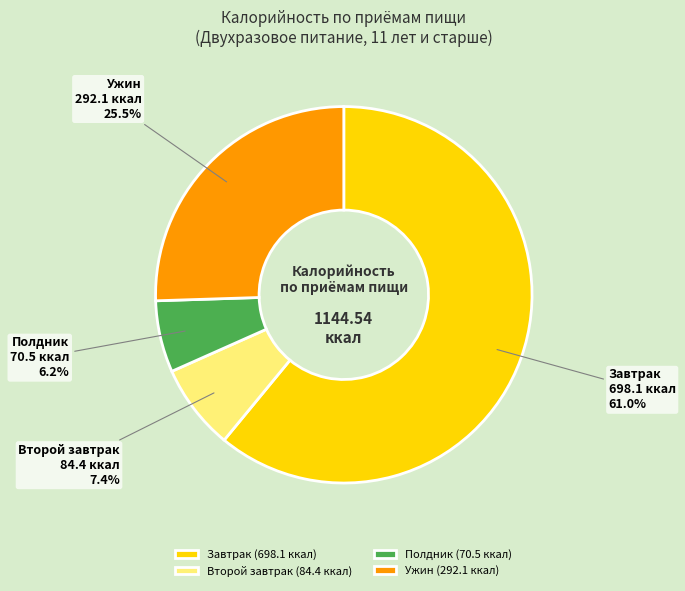

Does Завтрак (698.1 ккал) represent more than half of the total?

Yes